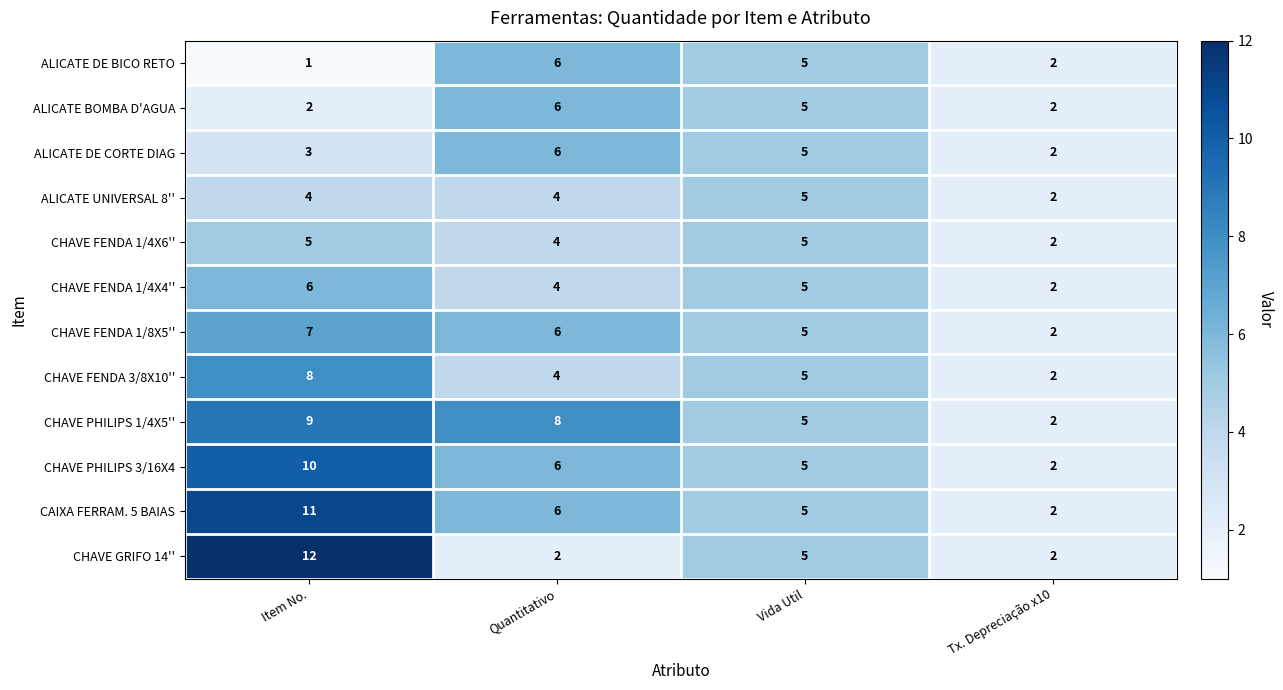

At which label is CHAVE FENDA 3/8X10'' closest to 5?

Vida Util